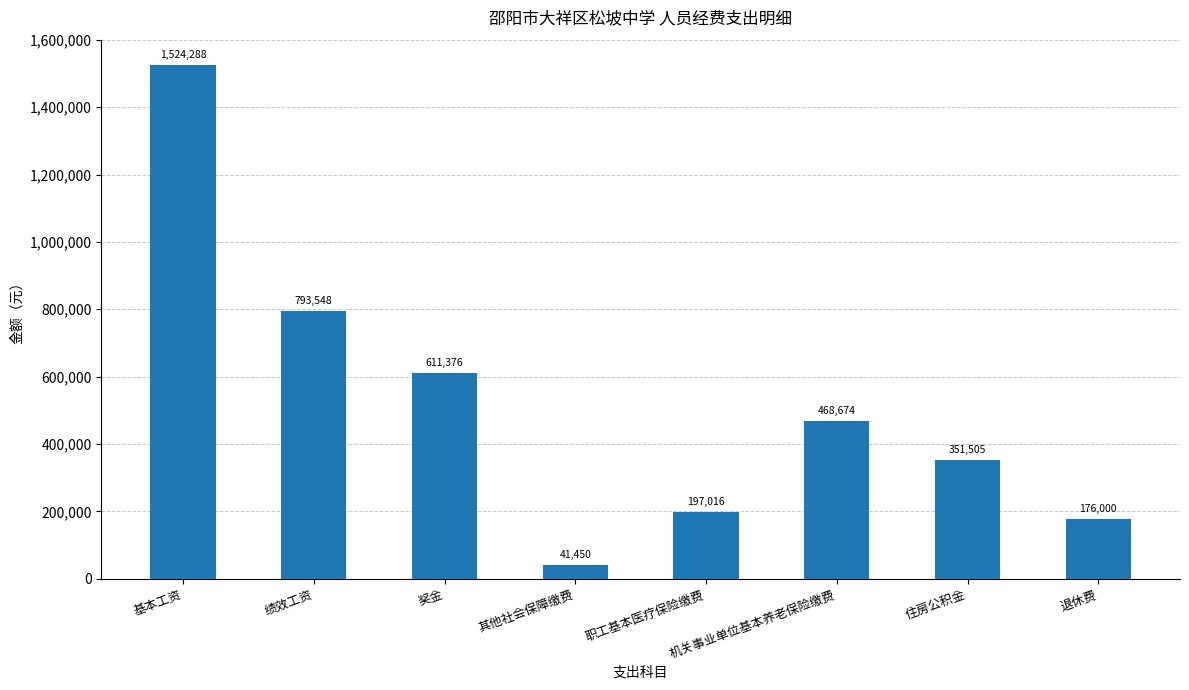

What is the label of the 8th bar from the left?

退休费